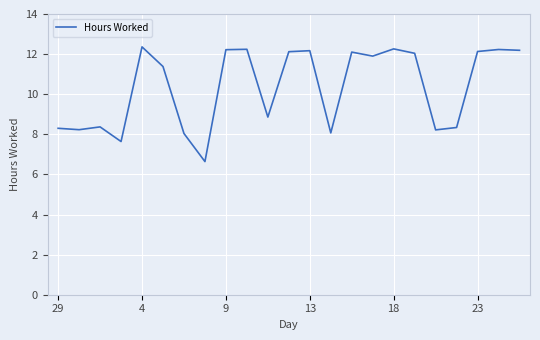

What is the smallest value displayed?

6.6